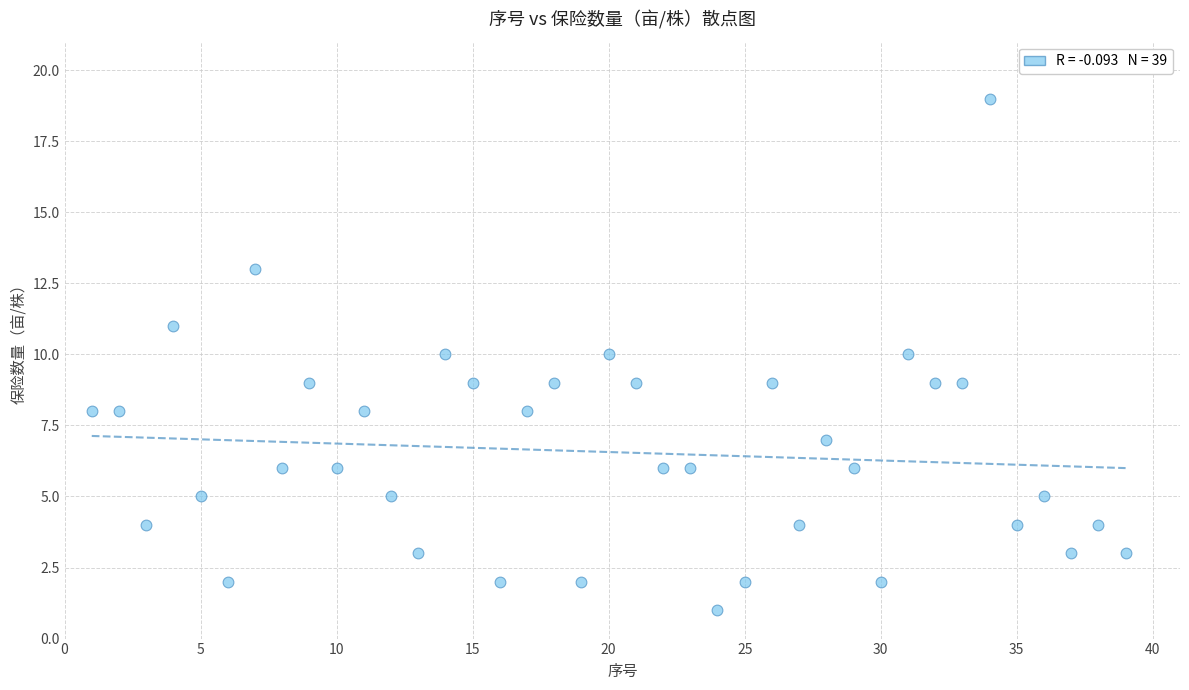

What is the range of Y values (max minus min)?

18